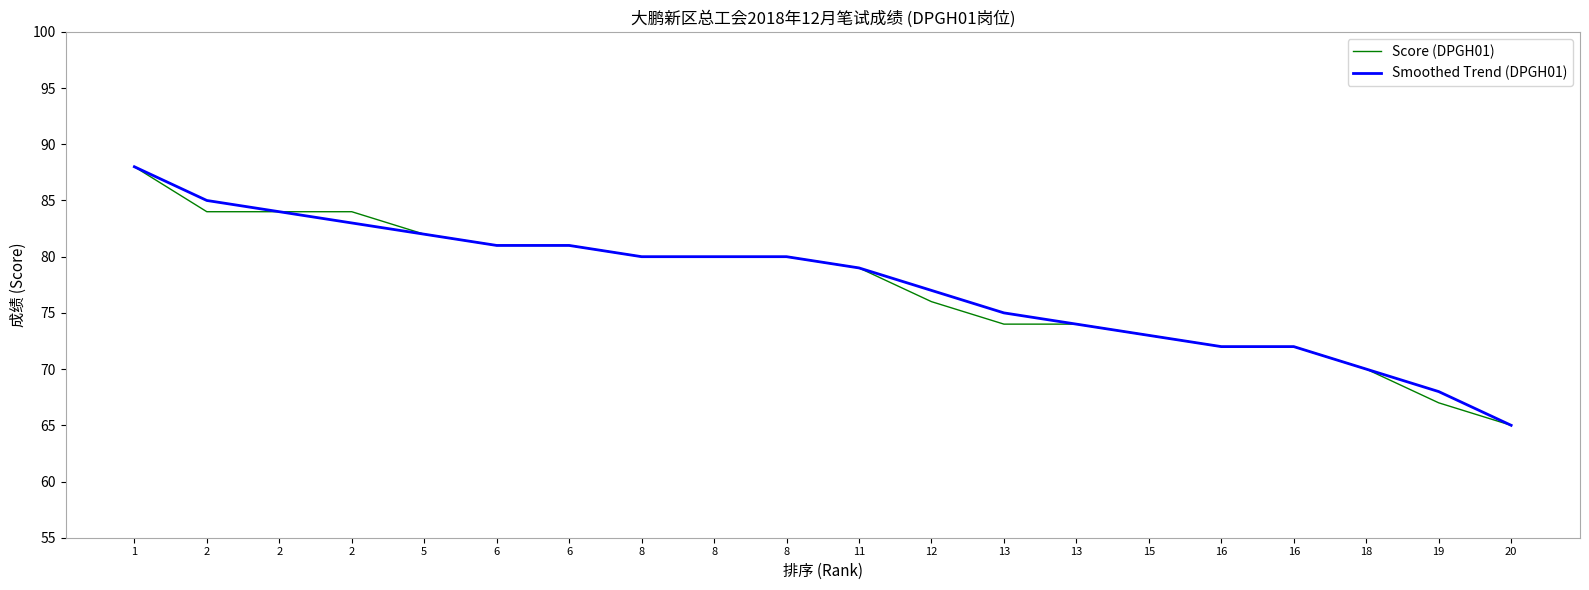

What is the highest value of the Score (DPGH01) series?

88